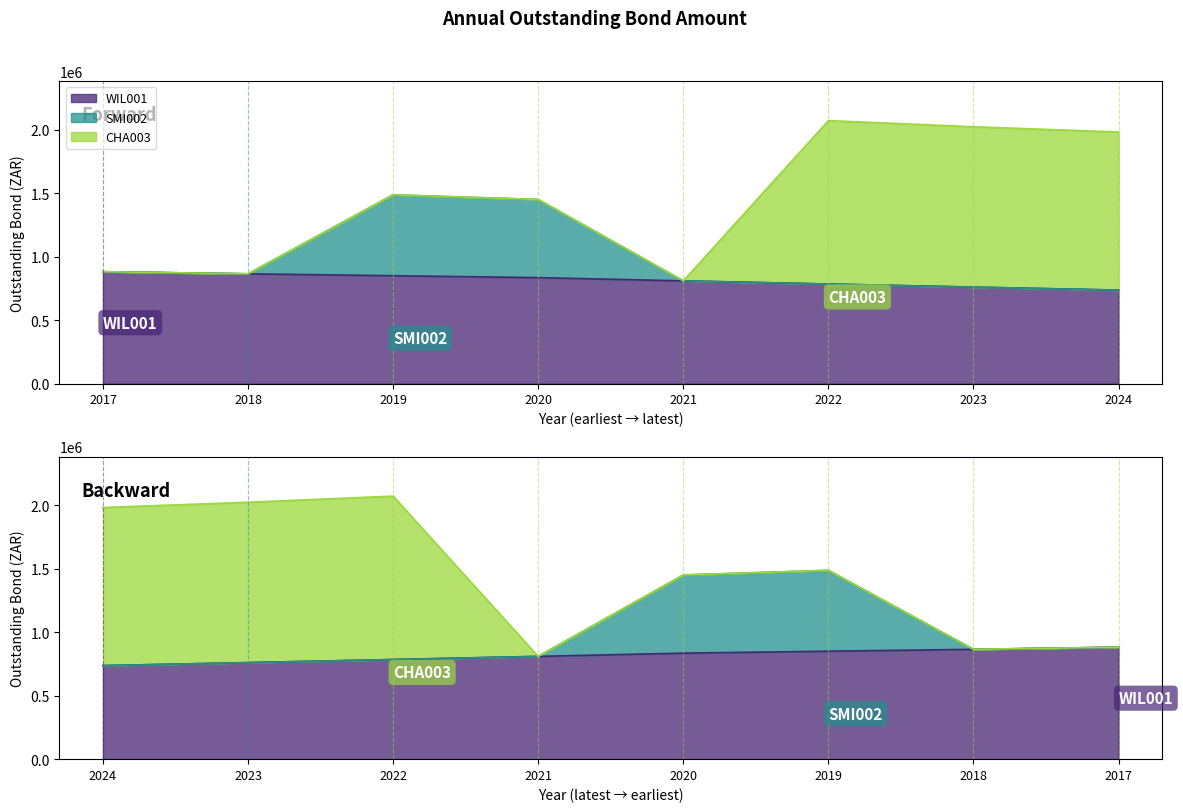

How many lines are shown in the chart?

2